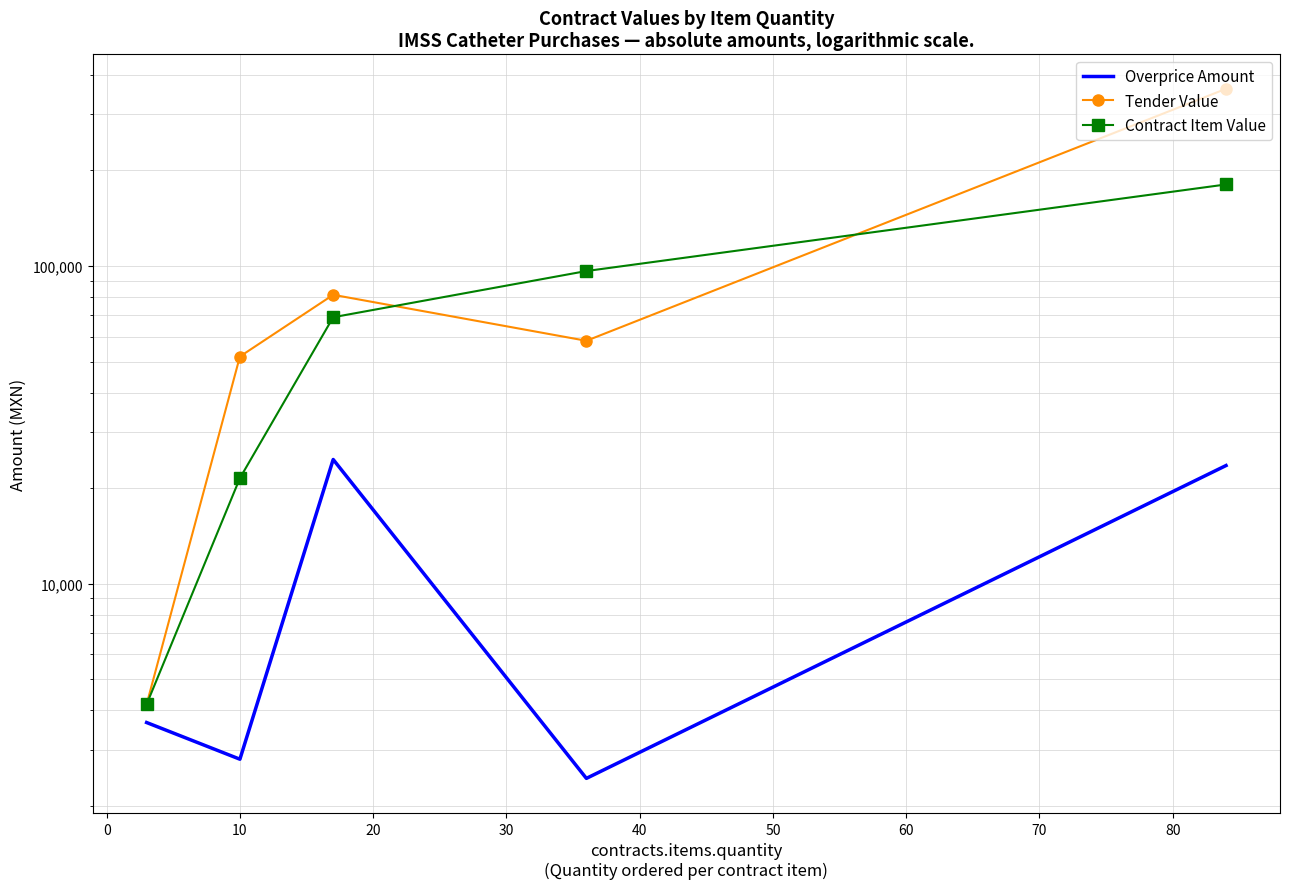

Which series has the widest spread of values?

Tender Value